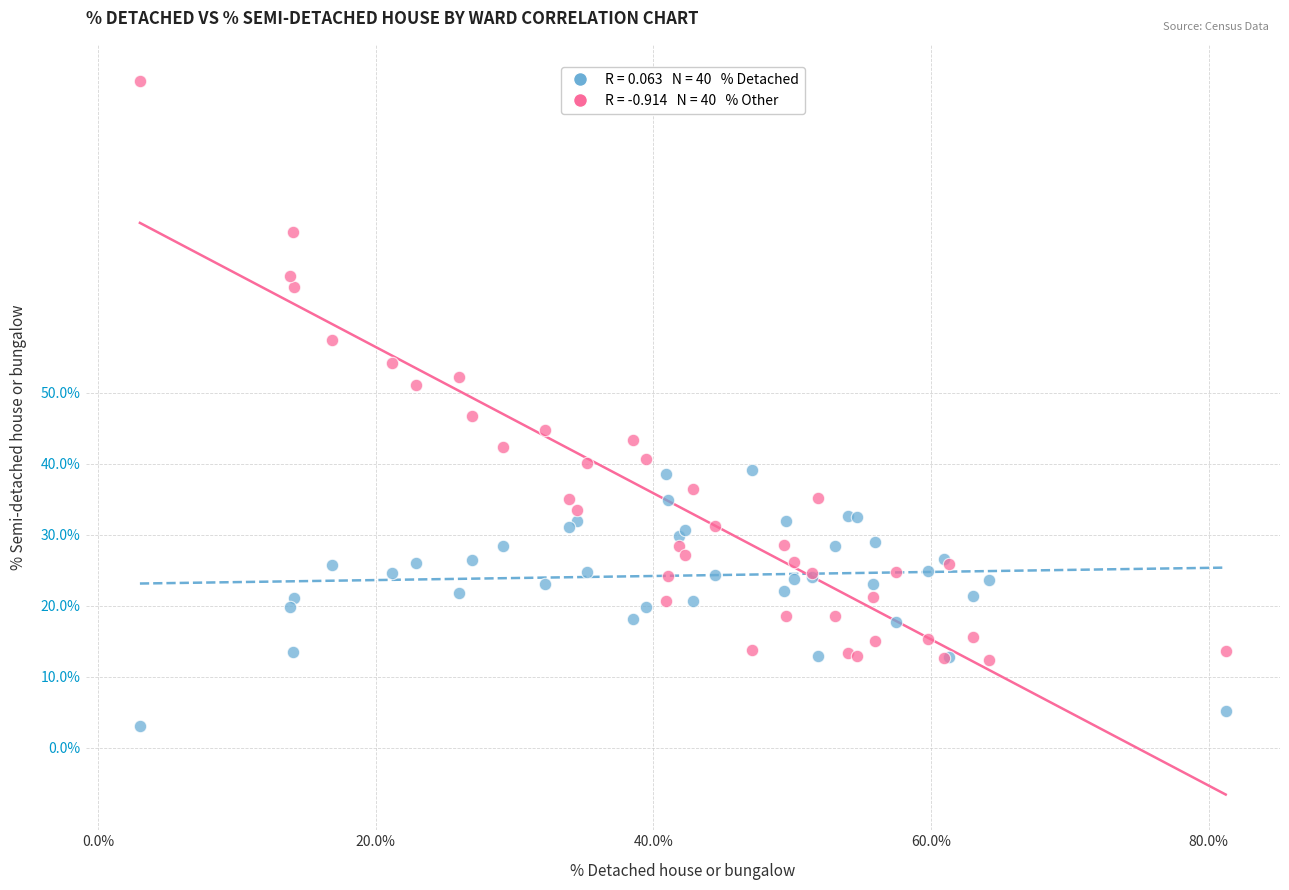

Across all series, what Y value is closest to 48?

46.7